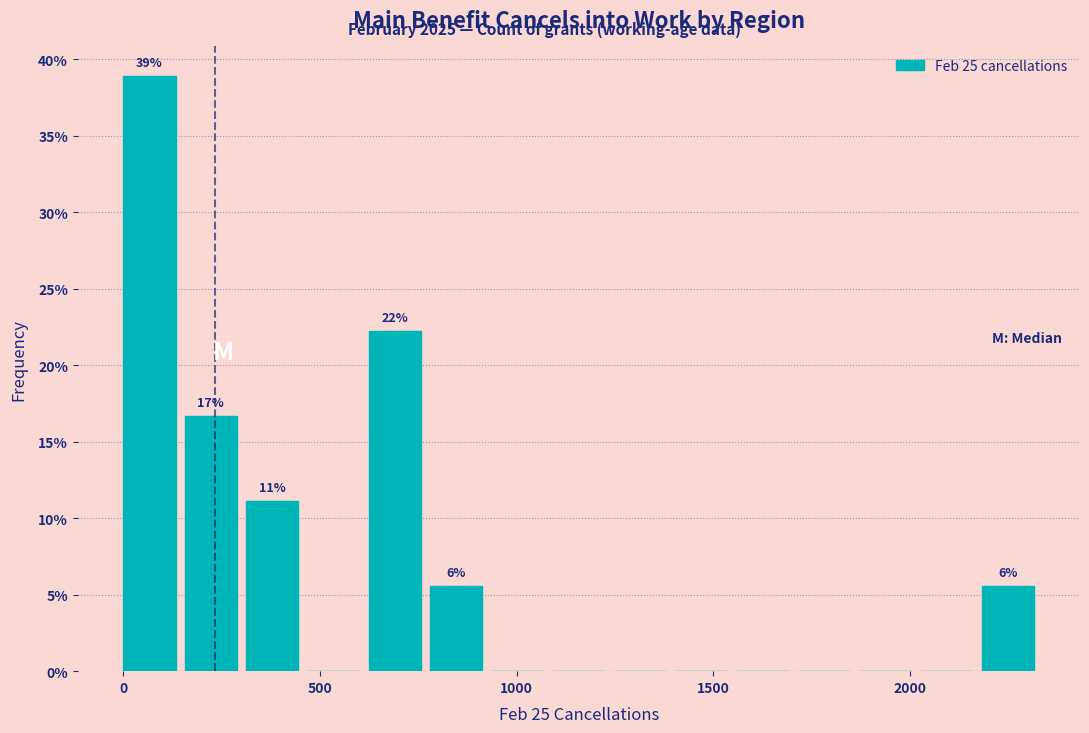

Read against the x-axis, roughly where is the centre of the tallest bar?

50